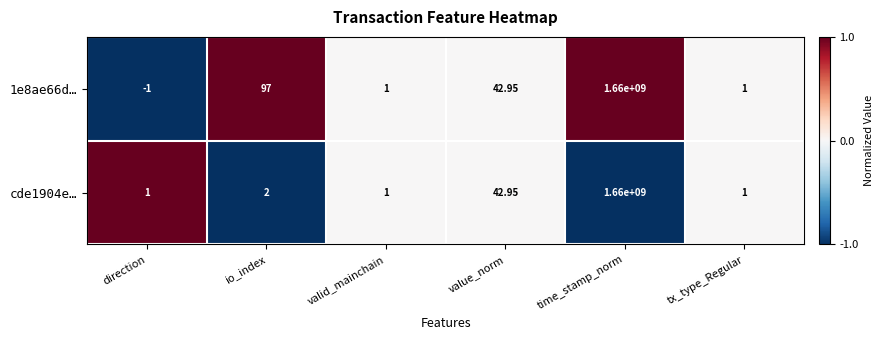

Which label corresponds to the smallest value in the chart?

direction